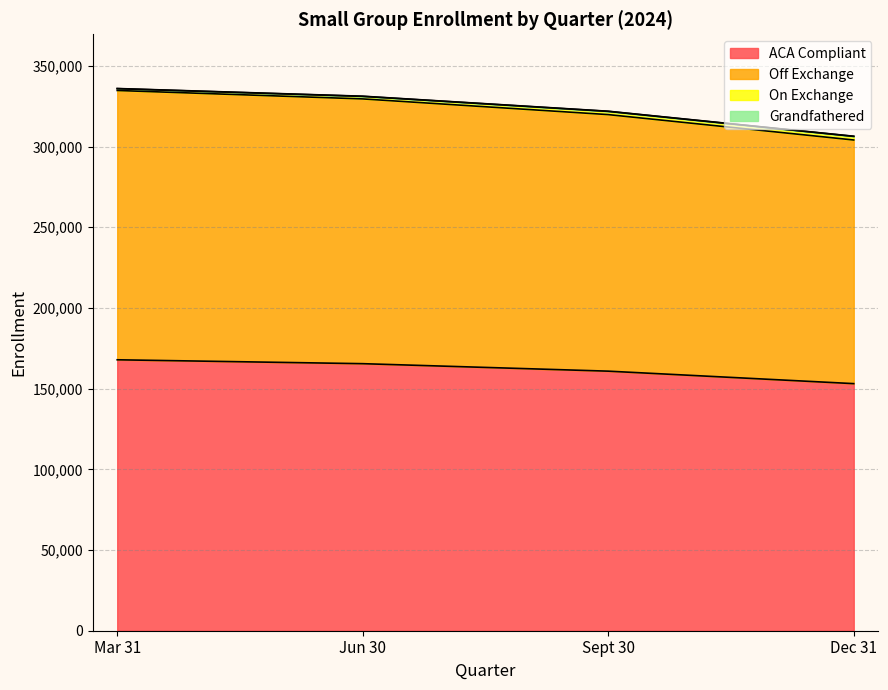

True or false: ACA Compliant has more than 0 points higher than both neighbors.

False